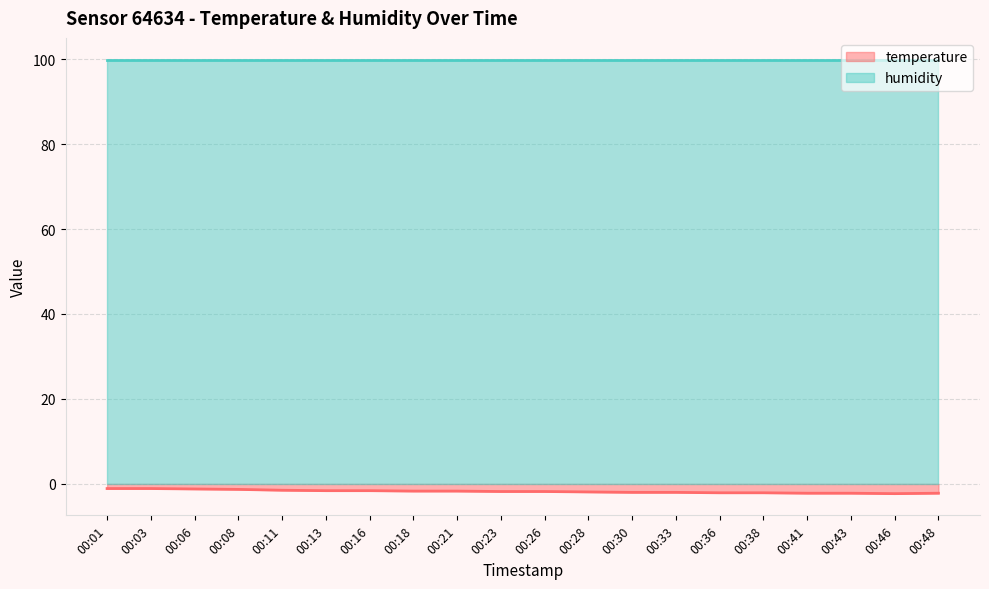

What is the value of the 12th point from the left?

-1.9